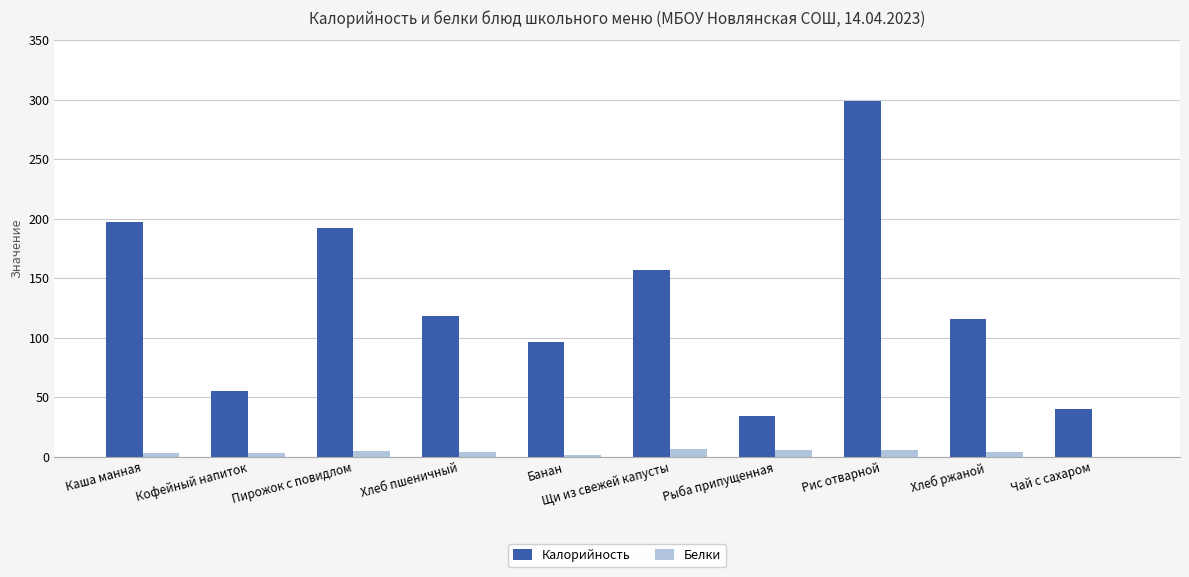

Between Кофейный напиток and Хлеб пшеничный, which series saw the biggest shift?

Калорийность